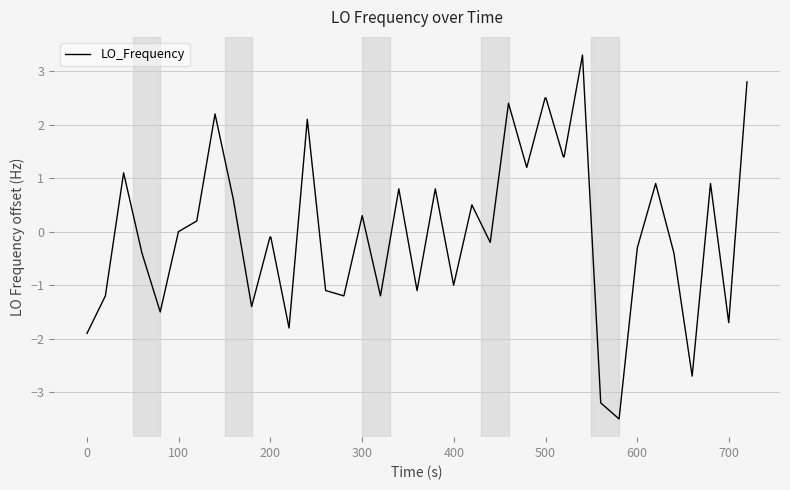

What is the difference between the maximum and minimum values?

6.8